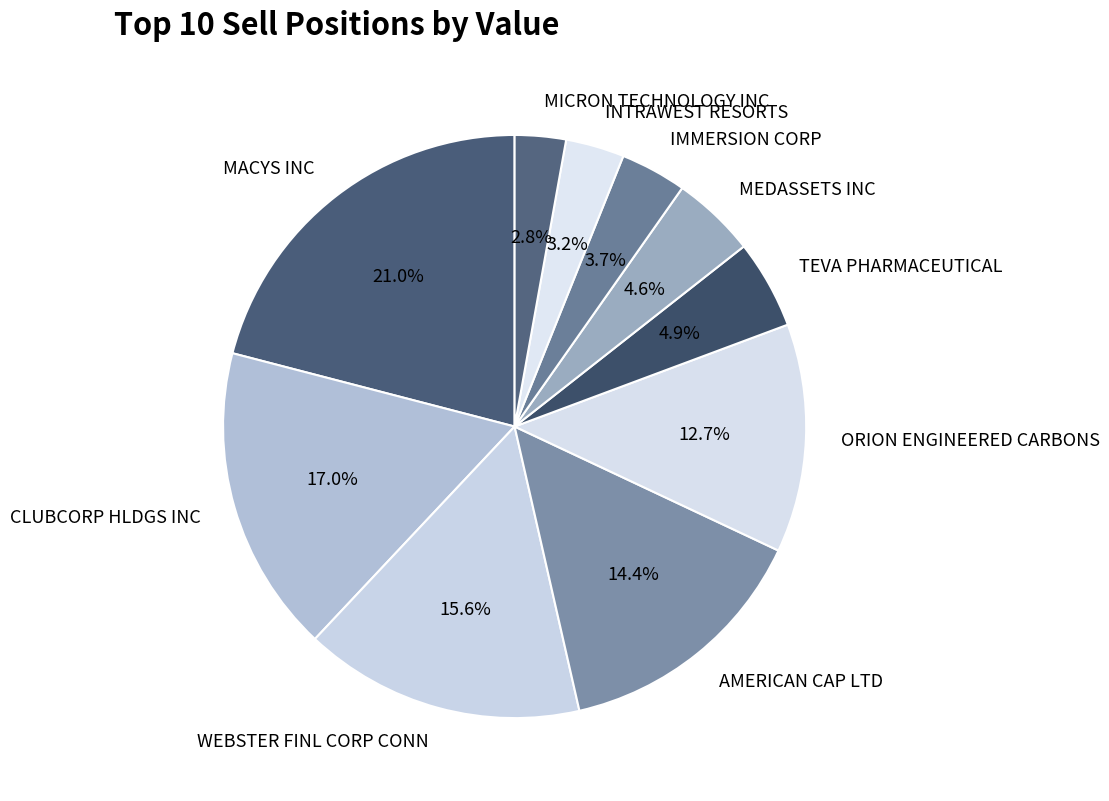

Between WEBSTER FINL CORP CONN and CLUBCORP HLDGS INC, which is larger?

CLUBCORP HLDGS INC